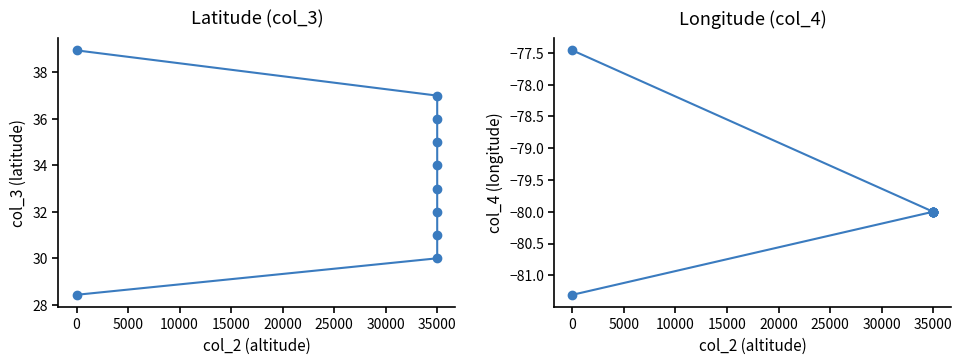

True or false: col_4 has more than 1 points higher than both neighbors.

False